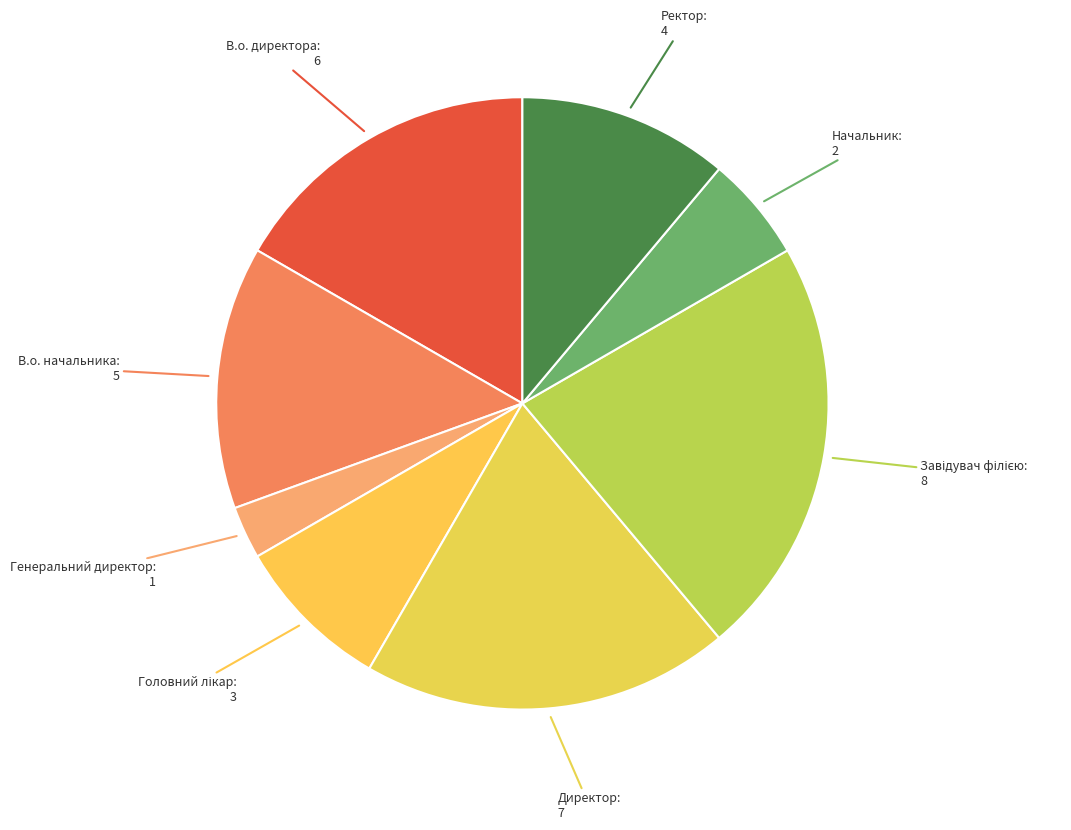

Count the number of slices in the pie.

8